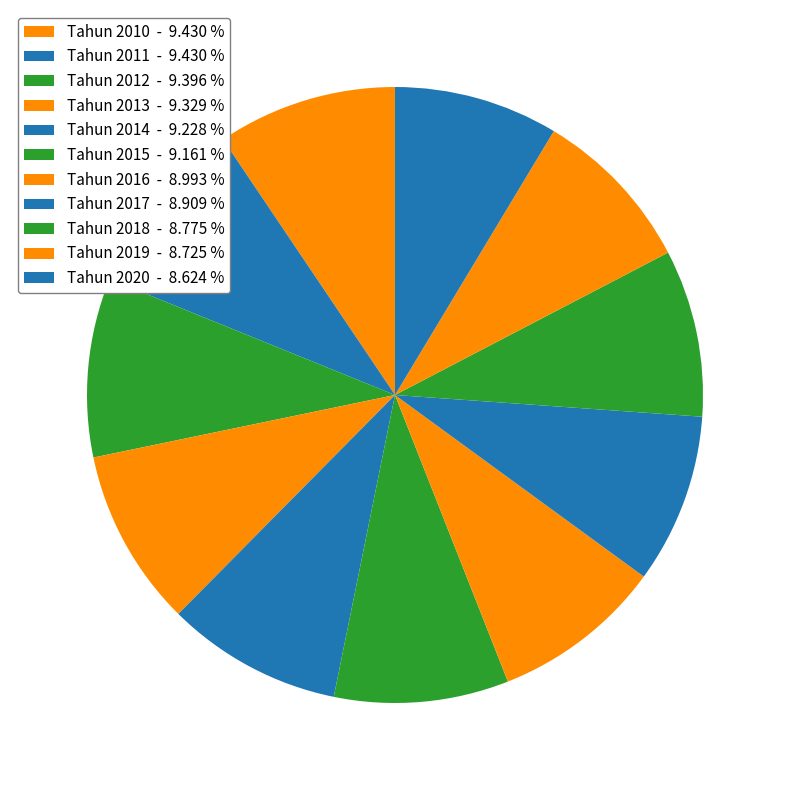

To the nearest percent, what is the average slice percentage?

9%